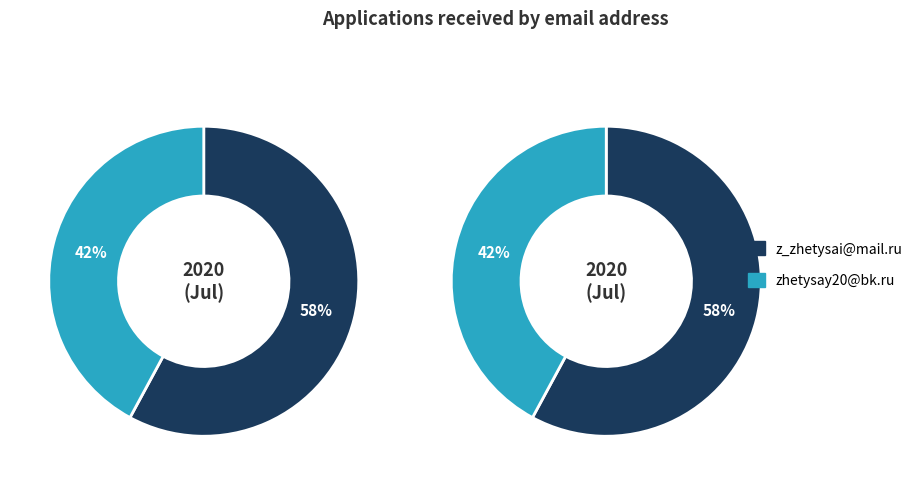

How many slices are in this pie chart?

2